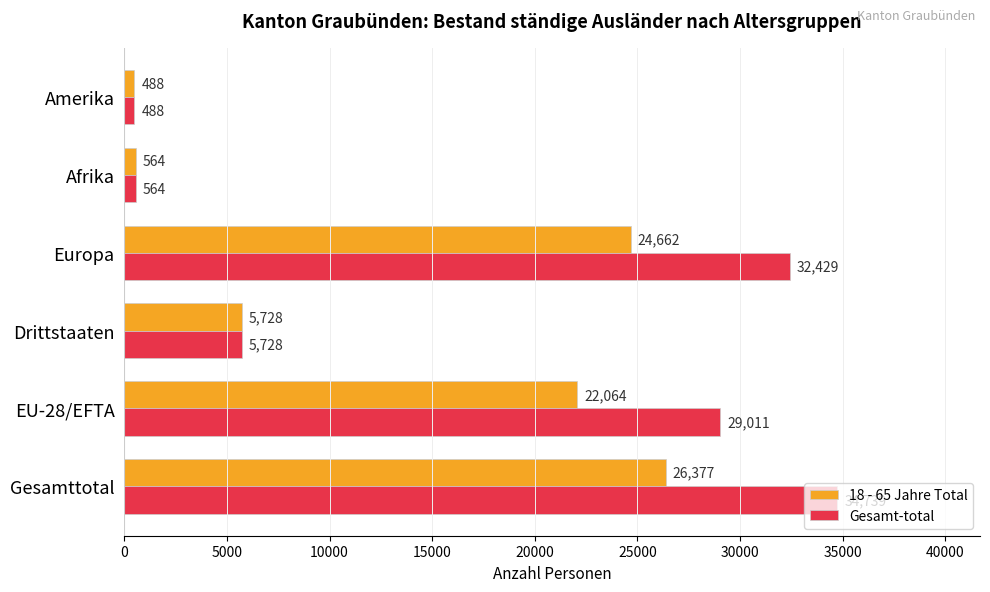

Which series has the largest total across all categories?

Gesamt-total